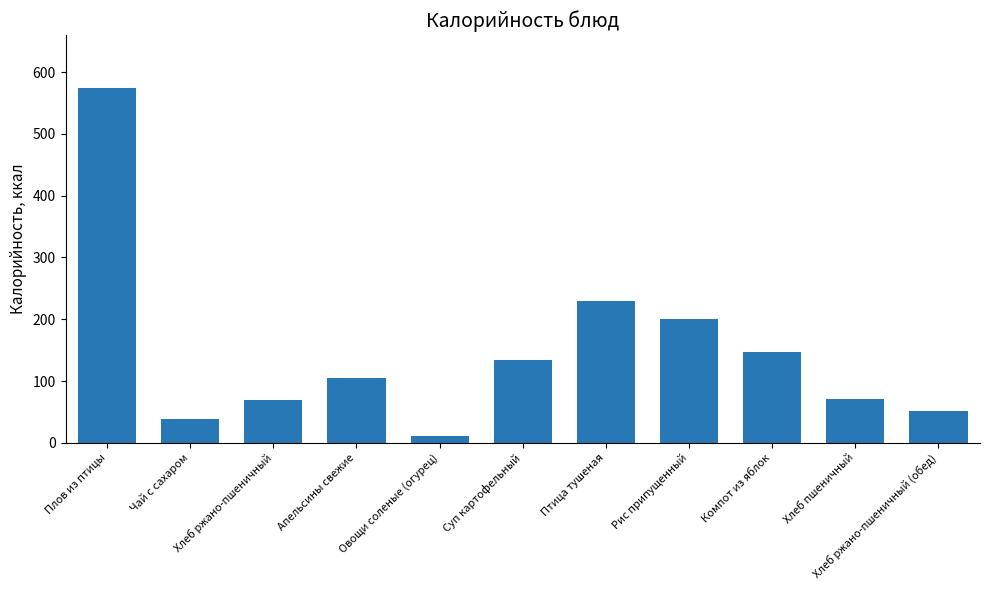

What value does the data have at Хлеб ржано-пшеничный (обед)?

52.2